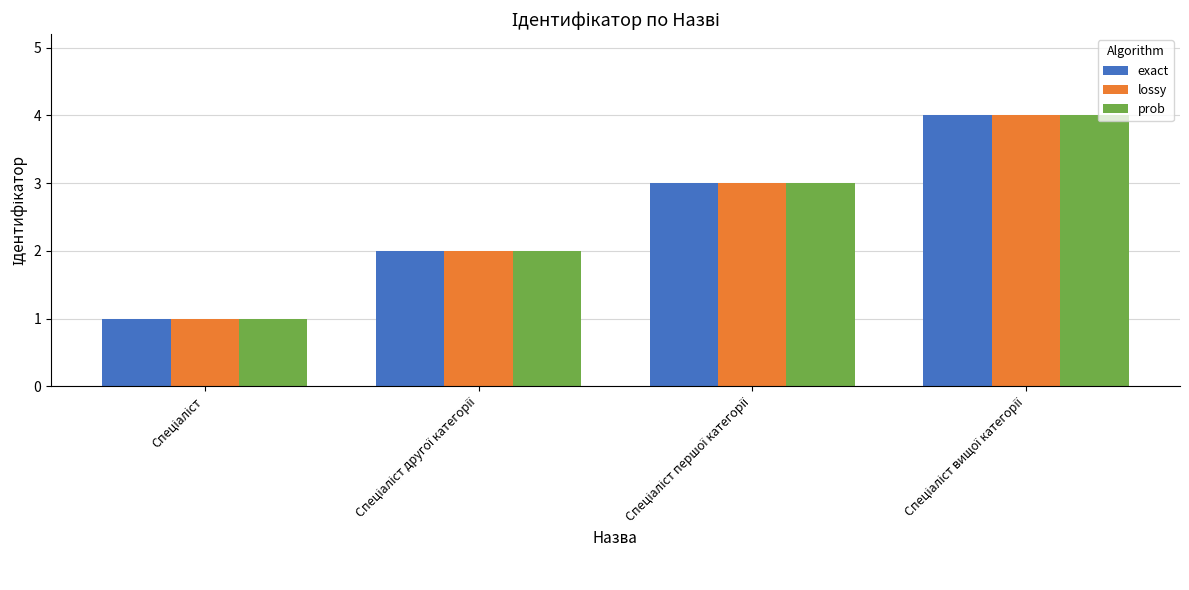

What is the greatest value displayed?

4